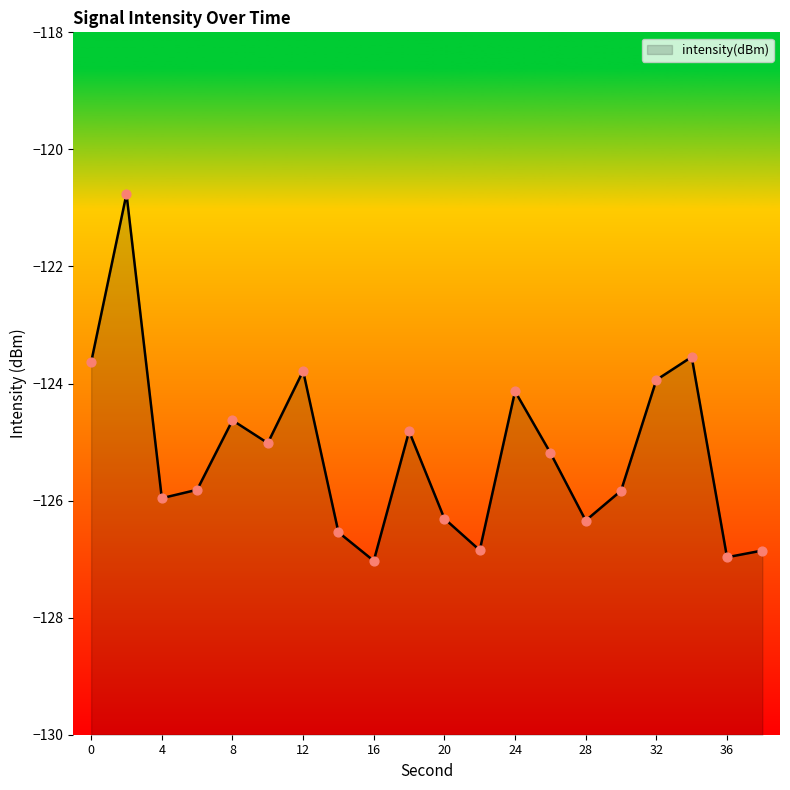

What is the change in value from 18 to 36?

-2.2